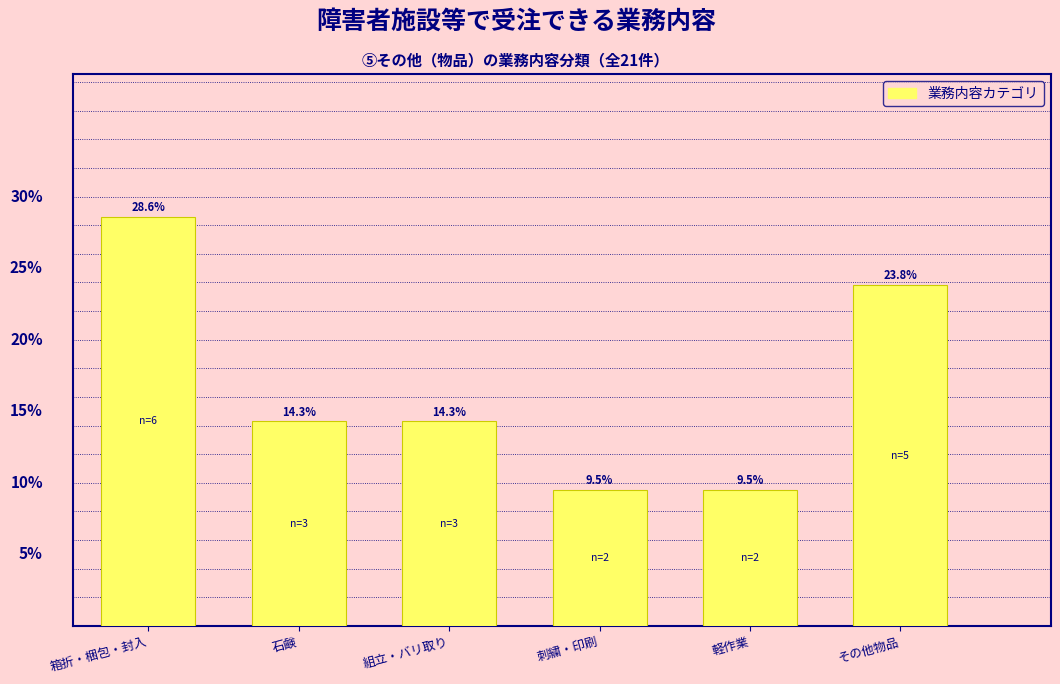

At which category does the chart reach its peak across all series?

箱折・梱包・封入